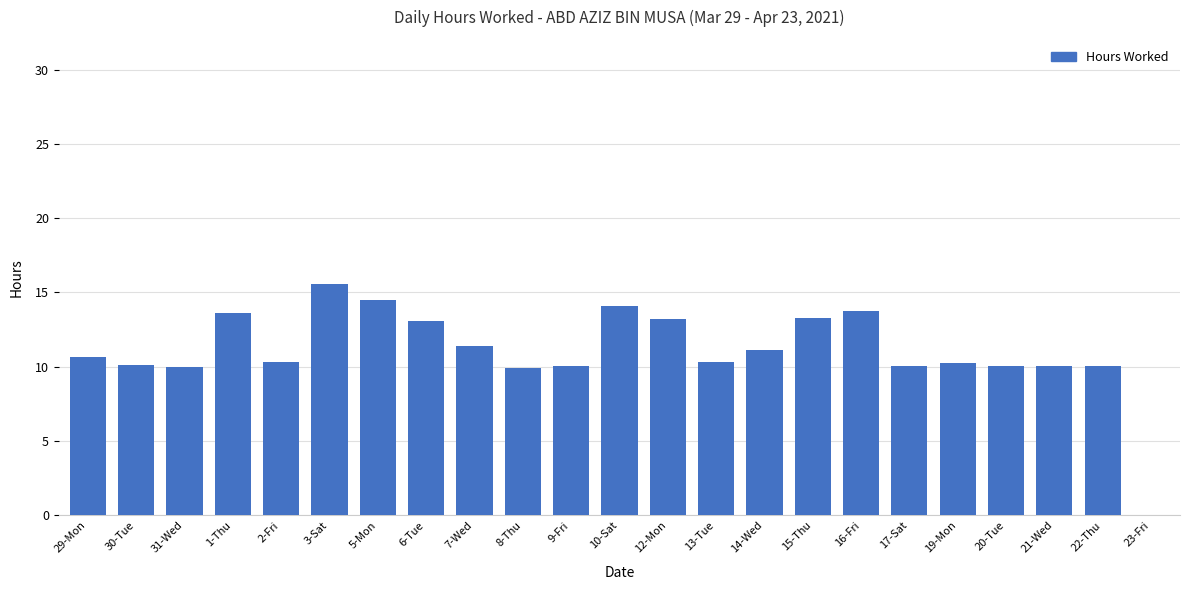

What is the sum of the values at 20-Tue and 22-Thu?

20.1